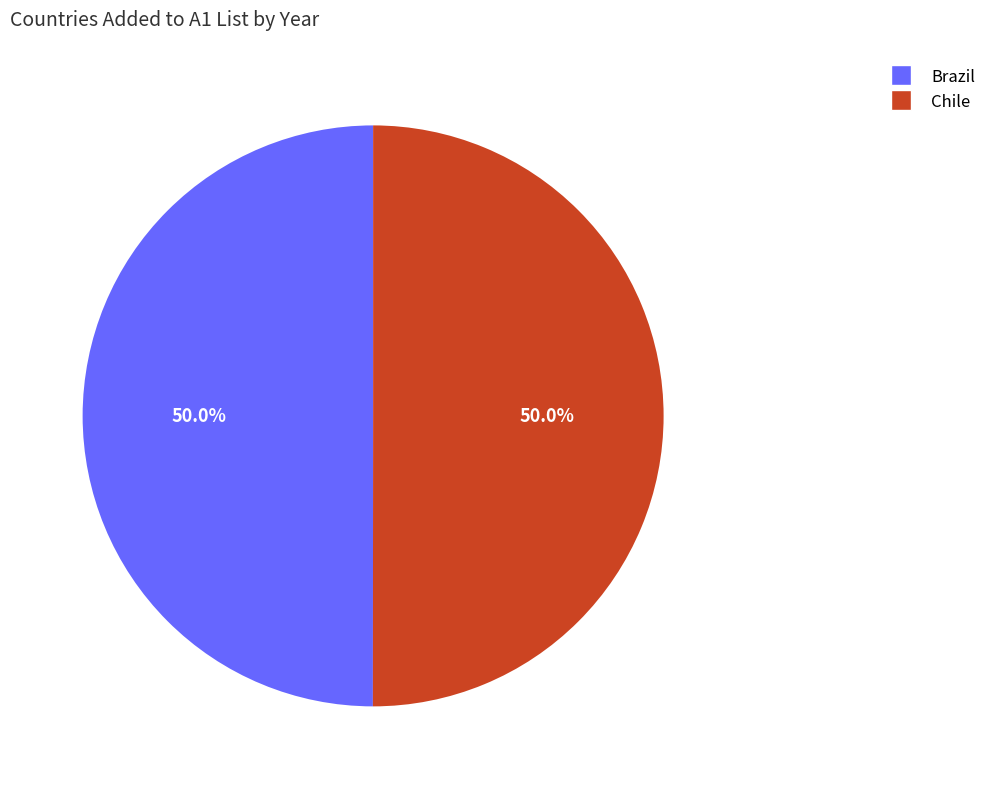

To the nearest percent, what percentage of the pie is Chile?

50%